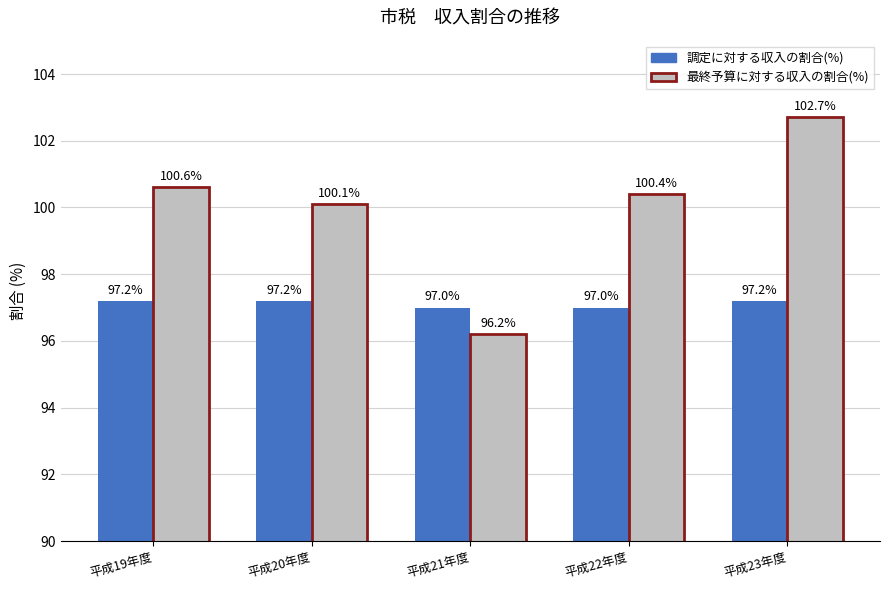

What is the spread (max minus min) of values at 平成22年度?

3.4